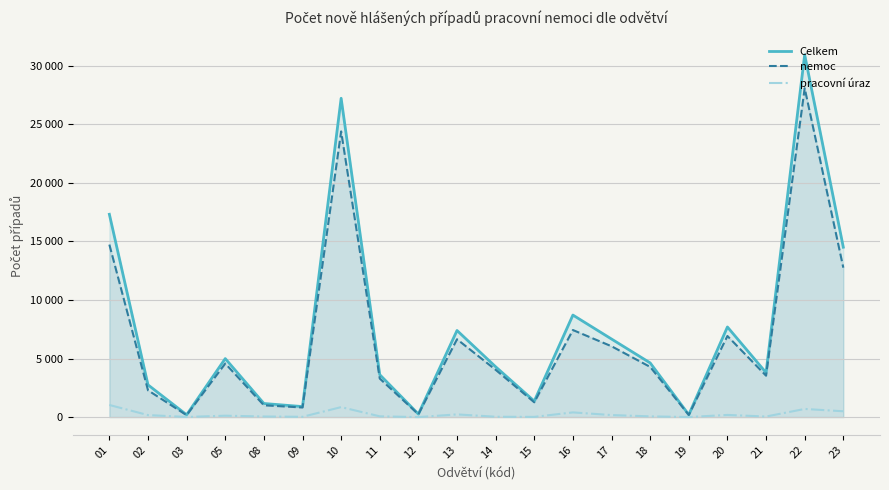

At which category is the sum across all series the highest?

22